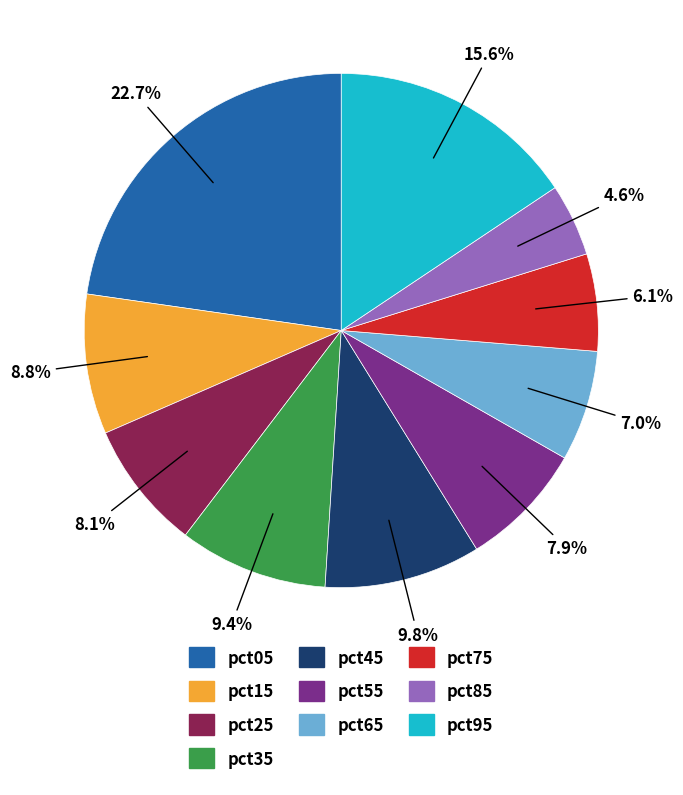

To the nearest percent, what portion does pct55 represent?

8%